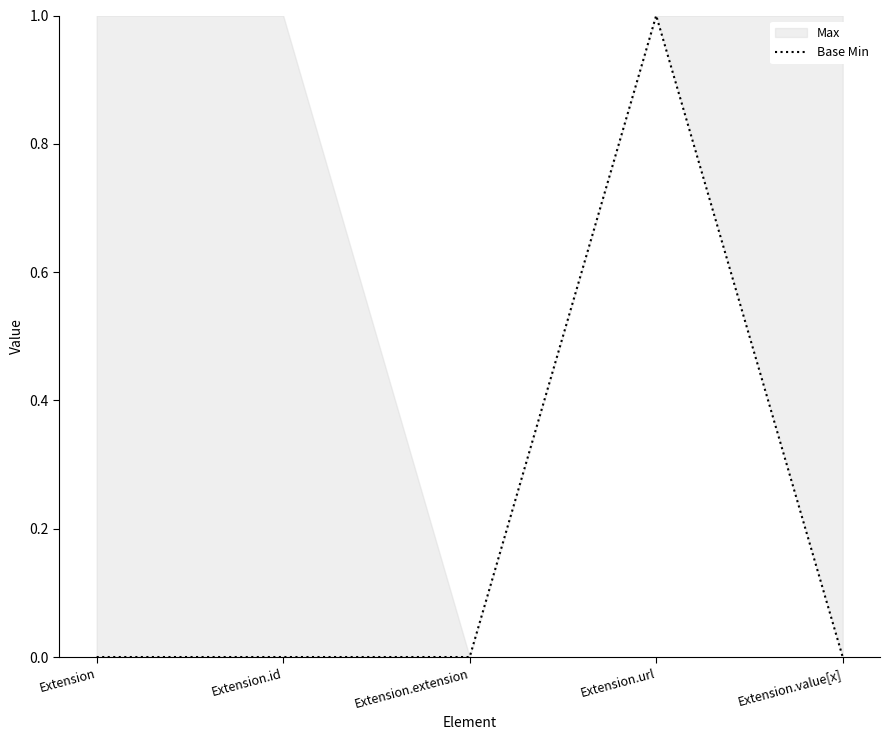

Where is the data nearest to the value 0?

Extension